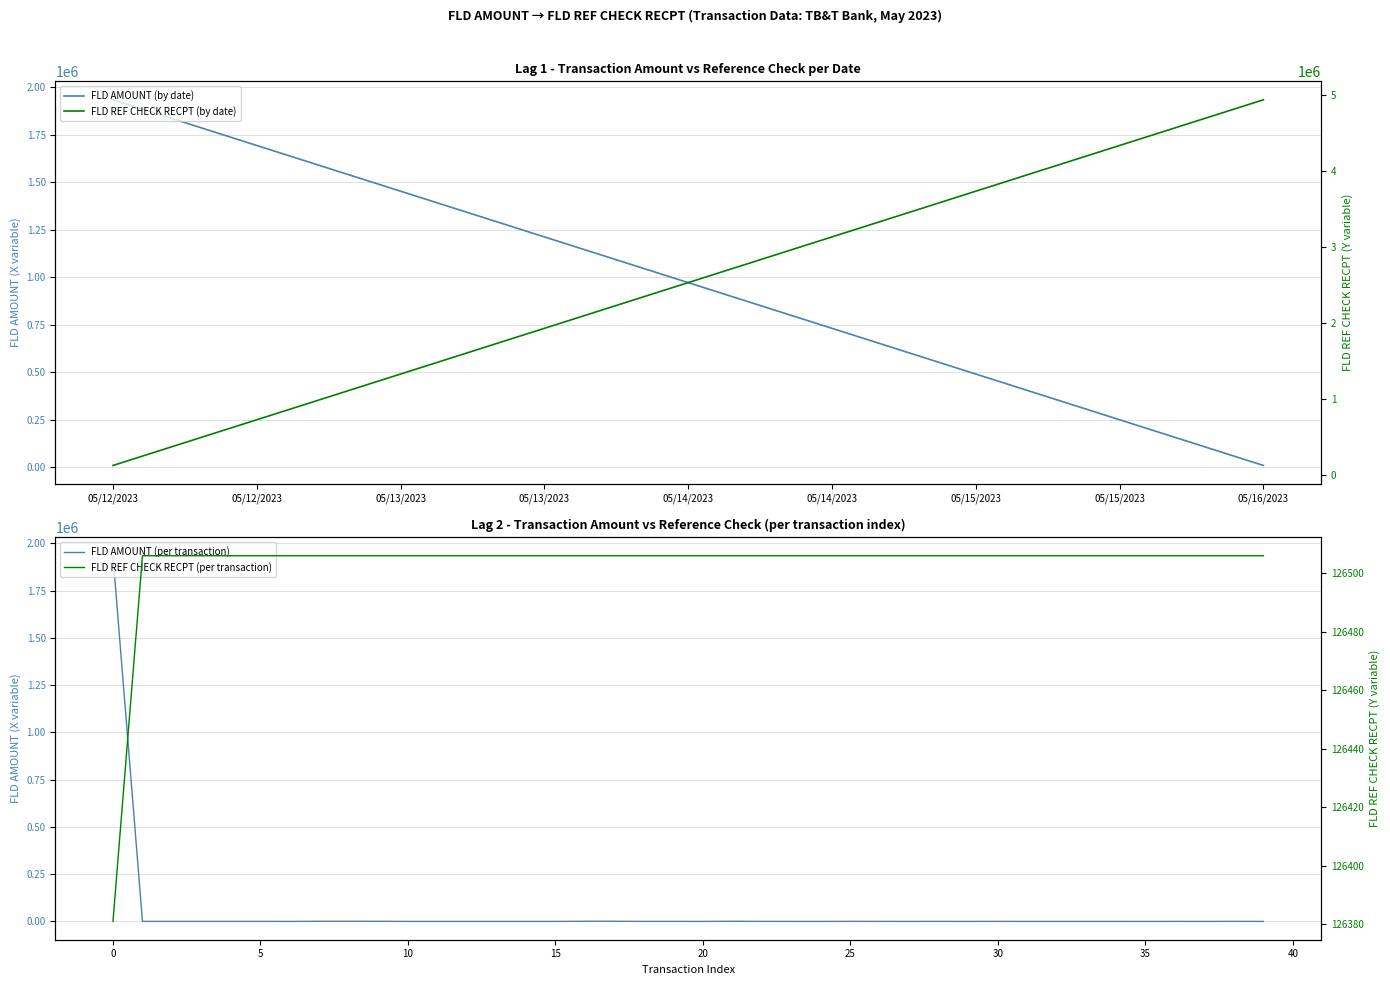

How many data points in FLD AMOUNT are less than 141?

20